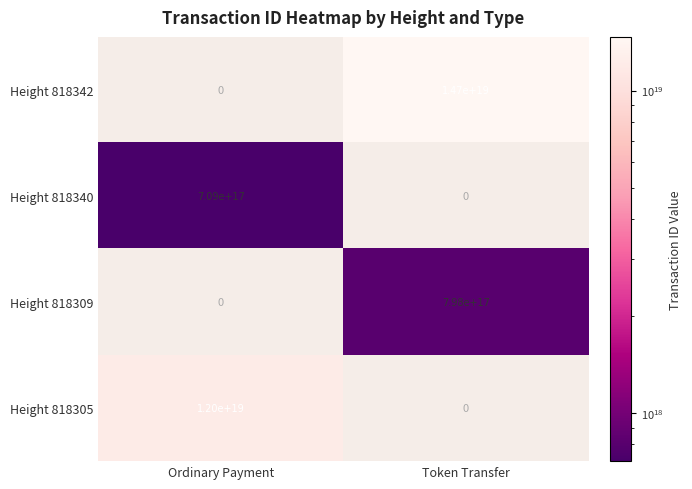

Is it true that Height 818305 equals 19635643556739264512 at Ordinary Payment?

False